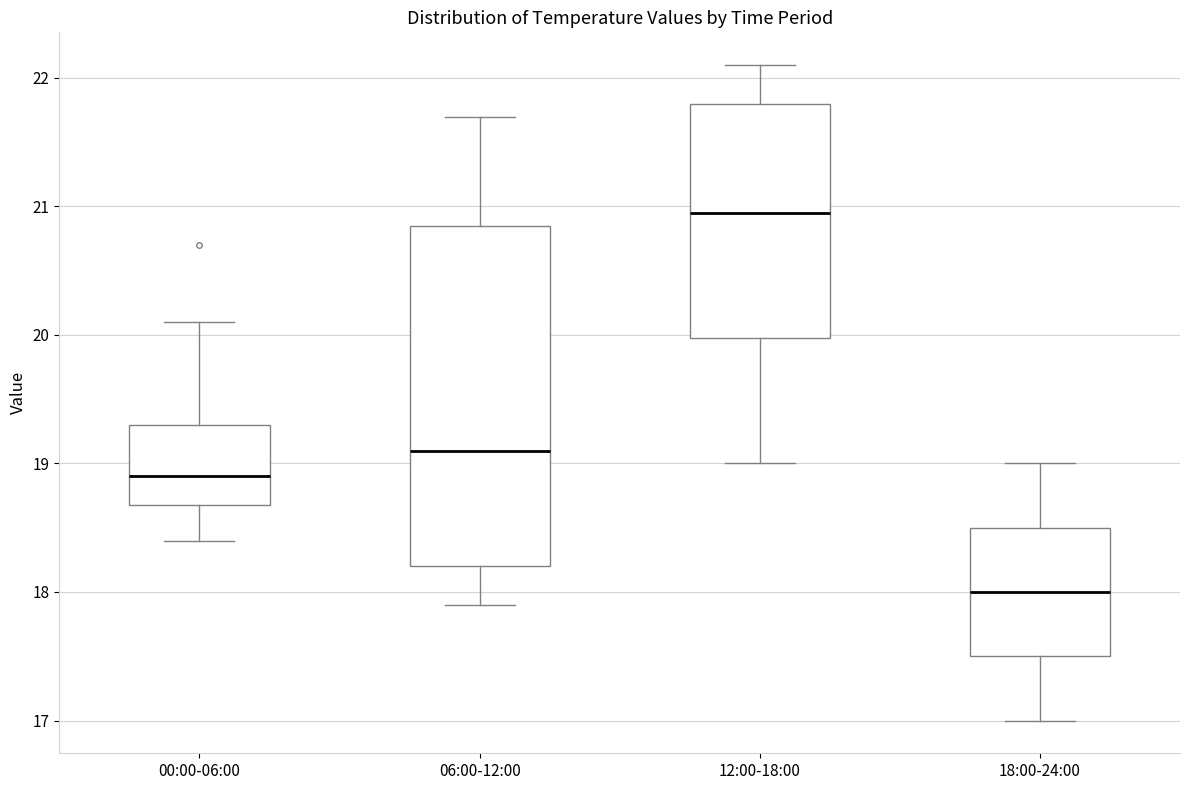

Reading left to right, read every box against the y-axis: the position of its median line, the range the box covers, and the ends of its whiskers. The values are not printed on the chart, so give them approximately, as read against the axis.

00:00-06:00: median 18.9, box 18.7 to 19.3, whiskers 18.4 to 20.1
06:00-12:00: median 19.1, box 18.2 to 20.9, whiskers 17.9 to 21.7
12:00-18:00: median 21.0, box 20.0 to 21.8, whiskers 19.0 to 22.1
18:00-24:00: median 18.0, box 17.5 to 18.5, whiskers 17.0 to 19.0